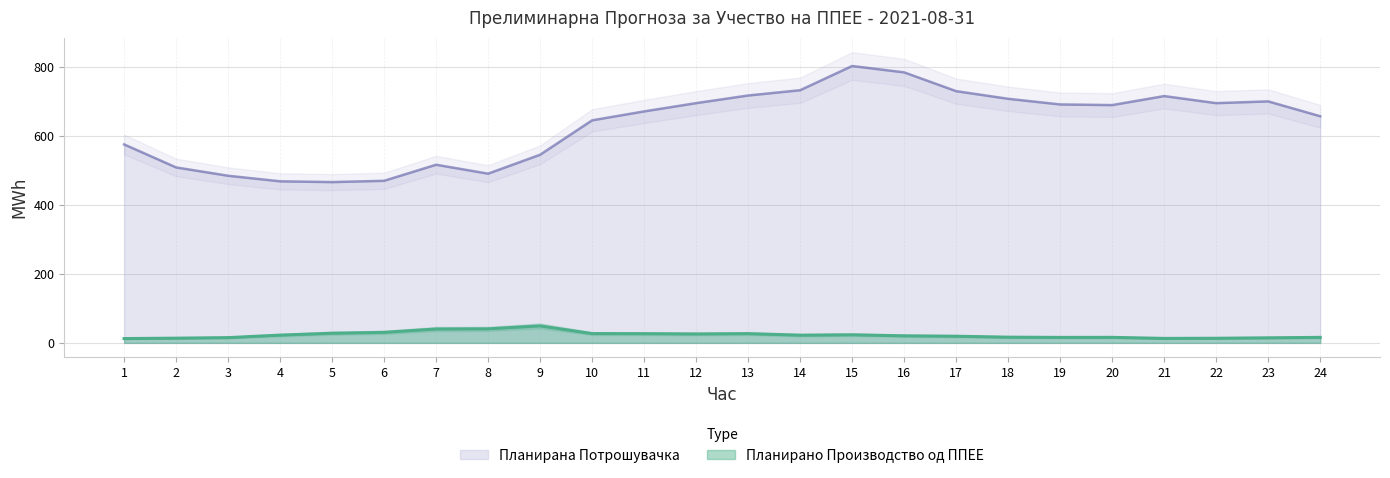

List the labels in order of Планирана Потрошувачка value, smallest first.

5, 4, 6, 3, 8, 2, 7, 9, 1, 10, 24, 11, 20, 19, 22, 12, 23, 18, 21, 13, 17, 14, 16, 15